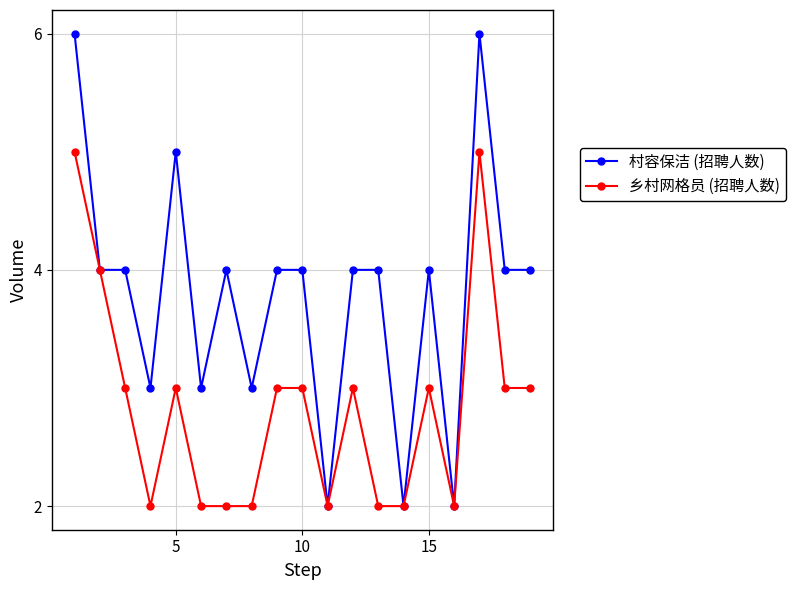

True or false: 乡村网格员 (招聘人数) has more than 0 interior local peaks.

True